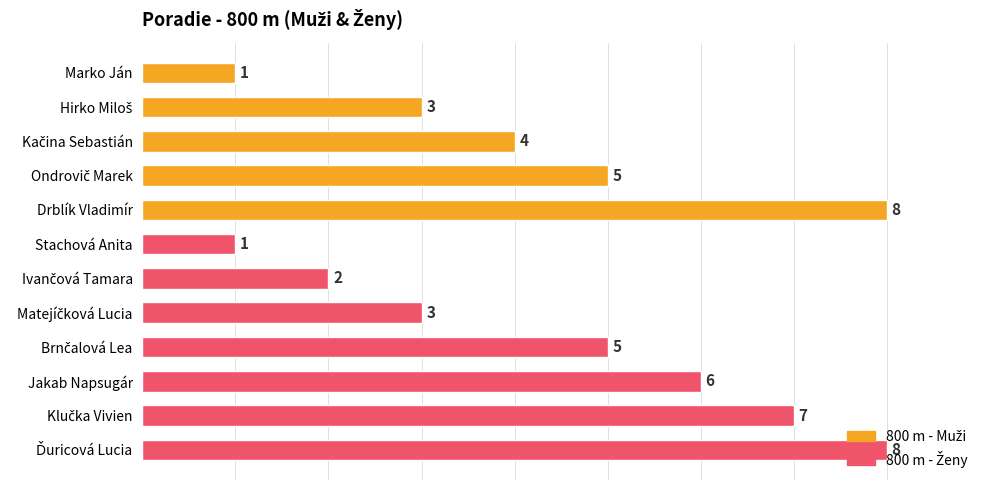

What is the average value?

4